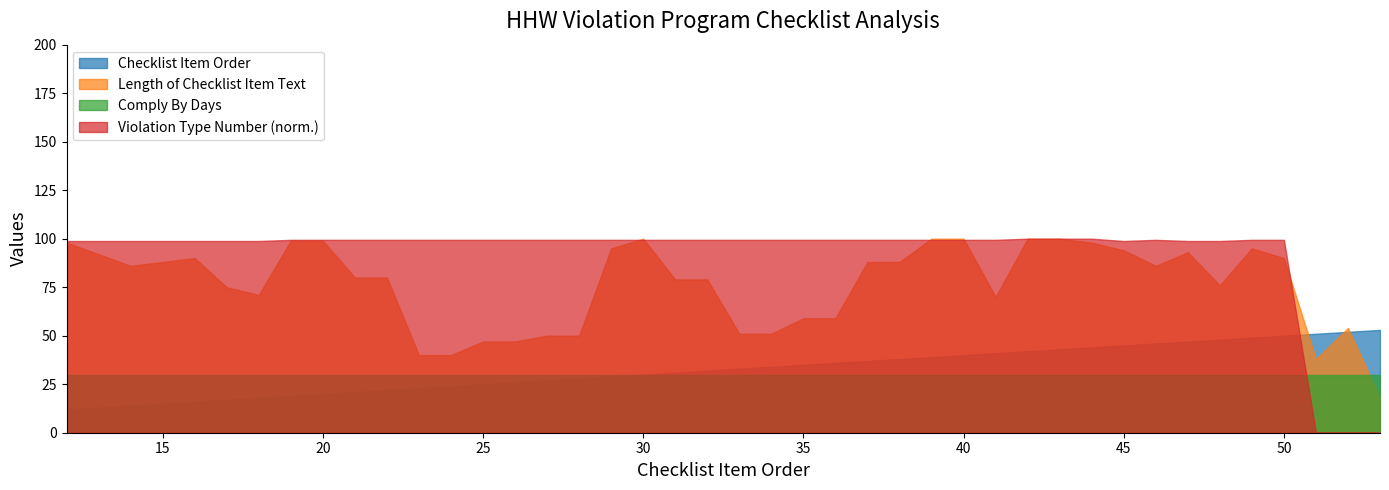

Where is Comply By Days nearest to the value 30?

12